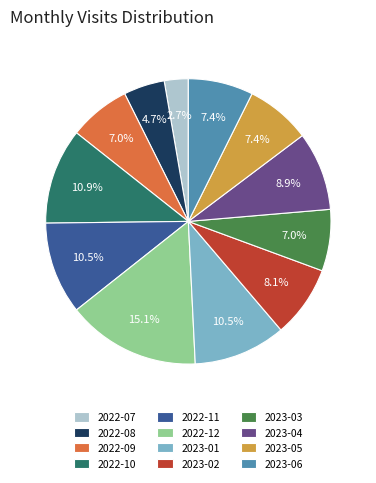

Which slice is the smallest?

2022-07